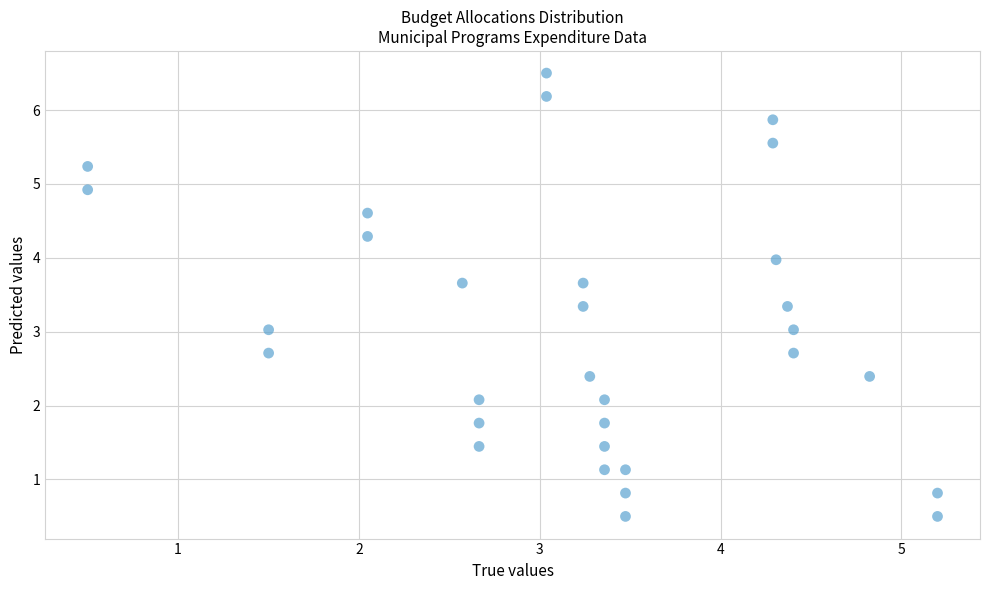

What is the range of Y values (max minus min)?

6.0